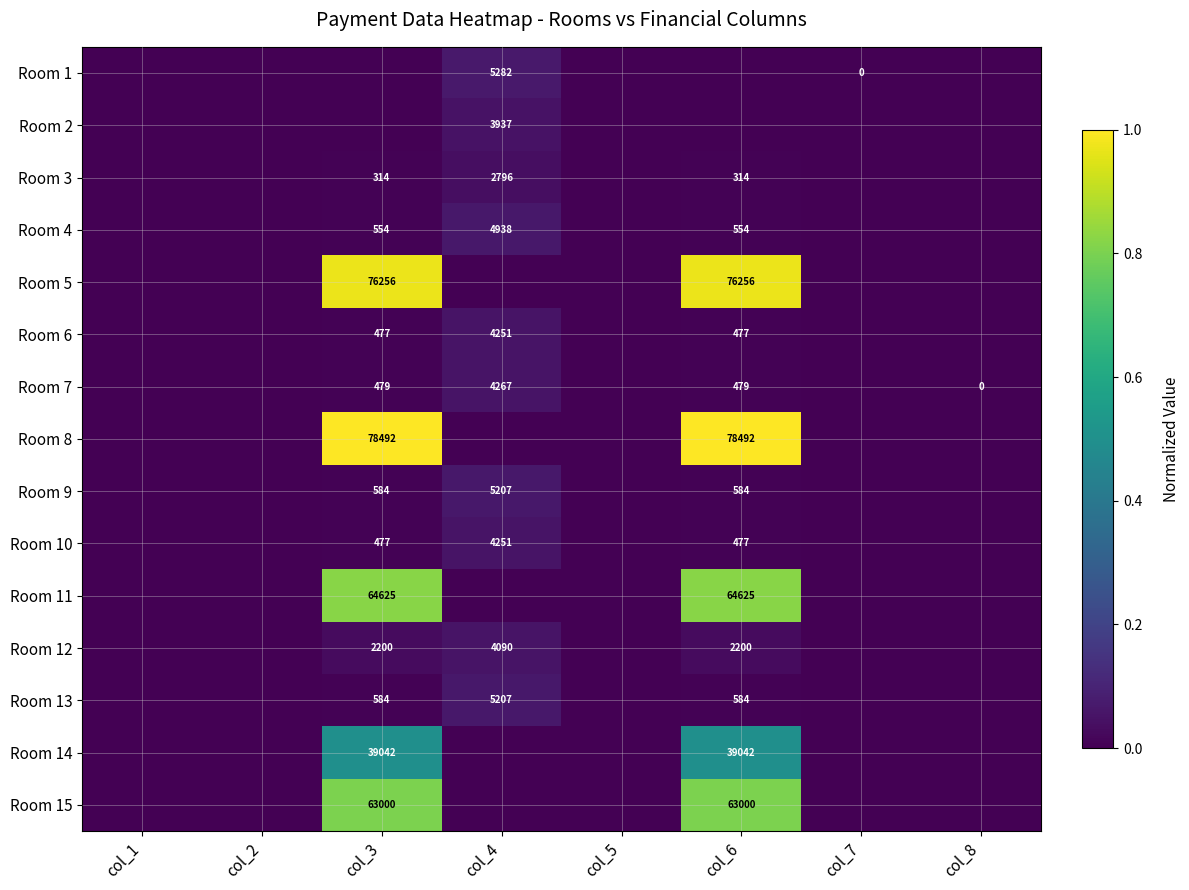

Is it true that Room 15 equals 95679 at col_3?

False